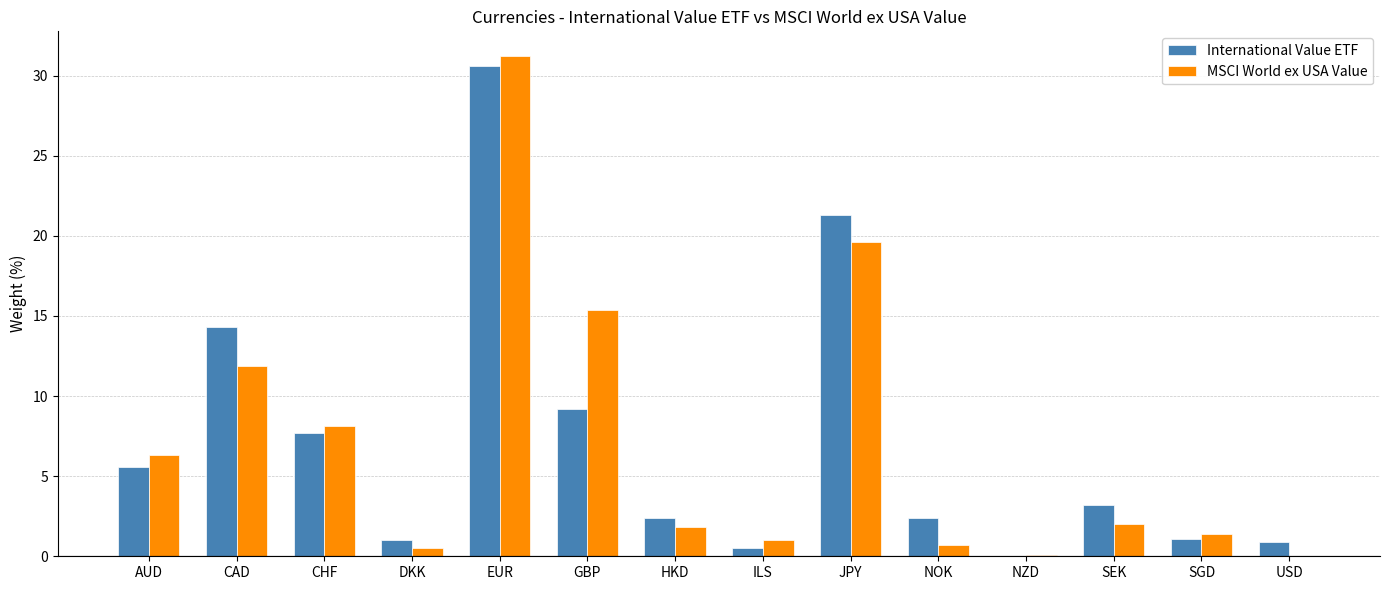

Which category has the highest value across all series?

EUR